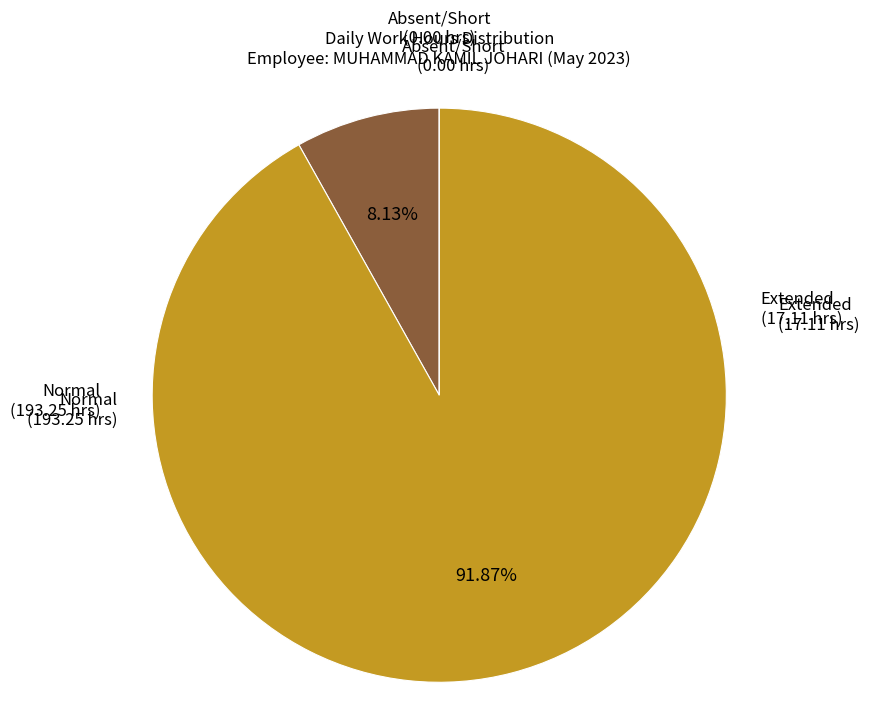

What is the largest slice in the pie chart?

Normal